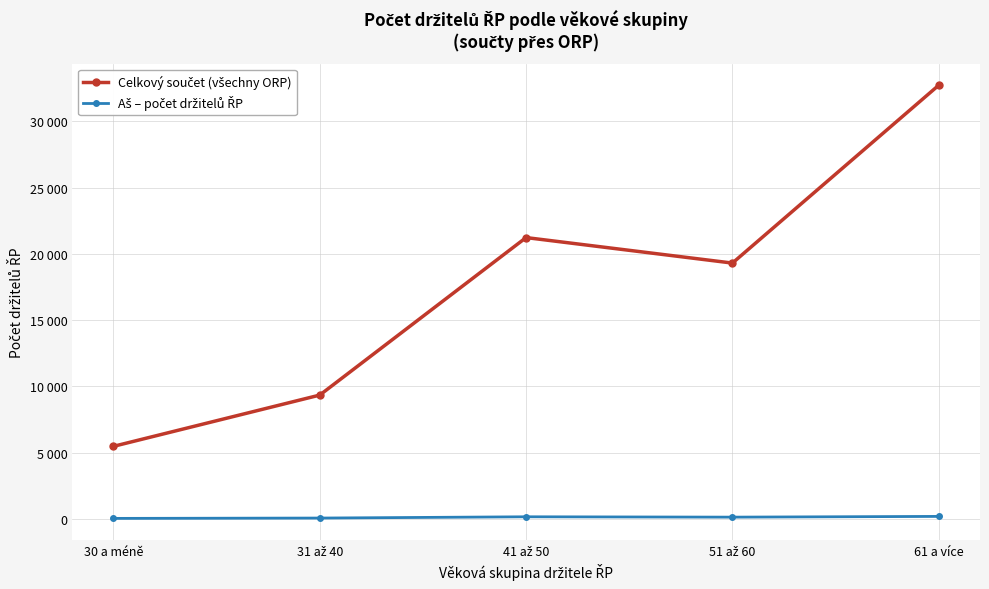

True or false: Aš – počet držitelů ŘP and Celkový součet (všechny ORP) cross at least once.

False